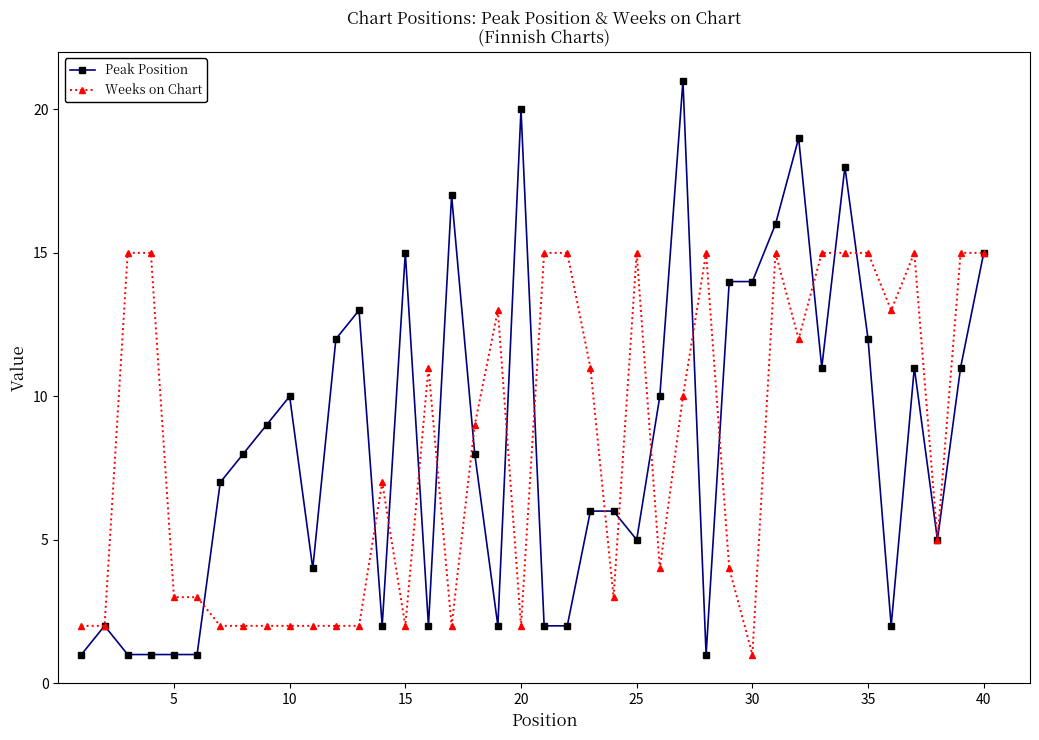

What is the average value of the Weeks on Chart series?

8